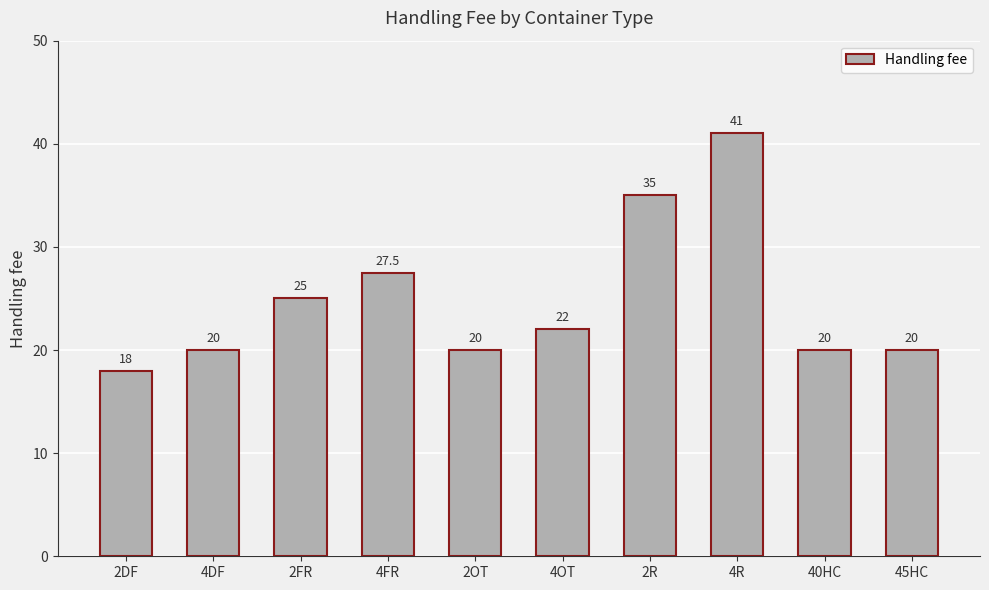

What is the value of the 5th bar from the left?

20.0